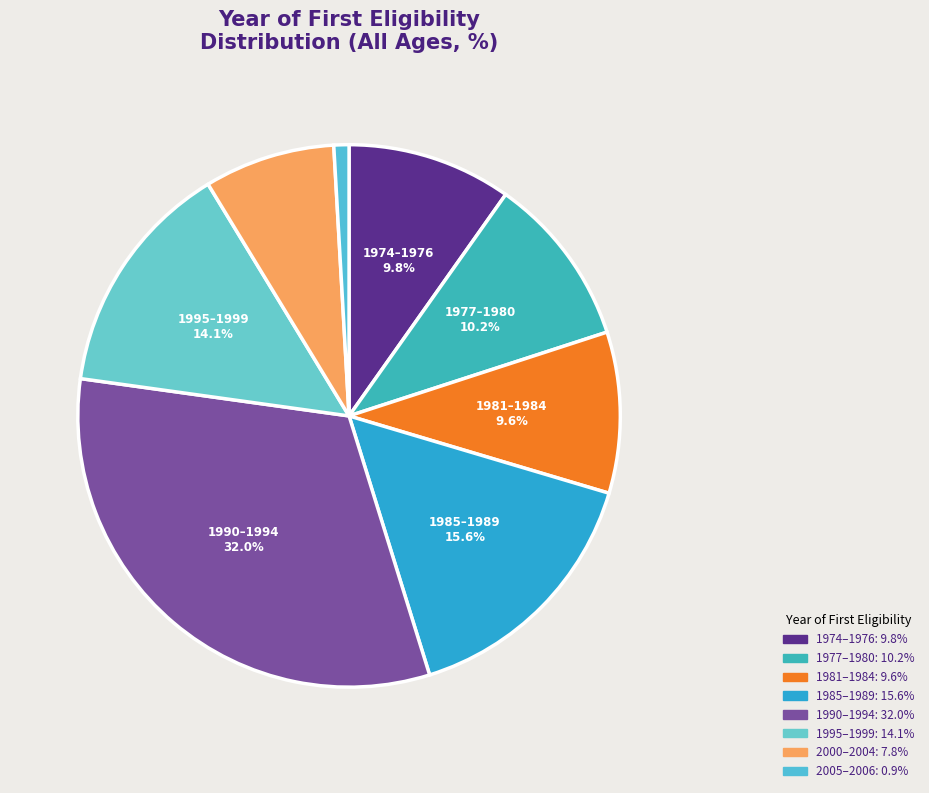

How many slices are in this pie chart?

8